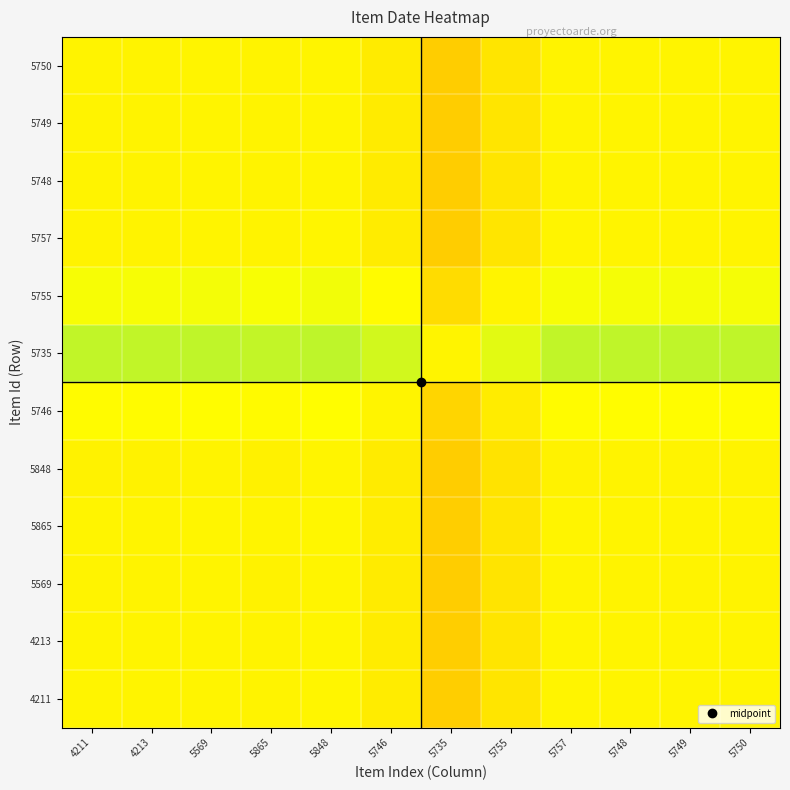

What is the total value across all series at 5865?

7.8